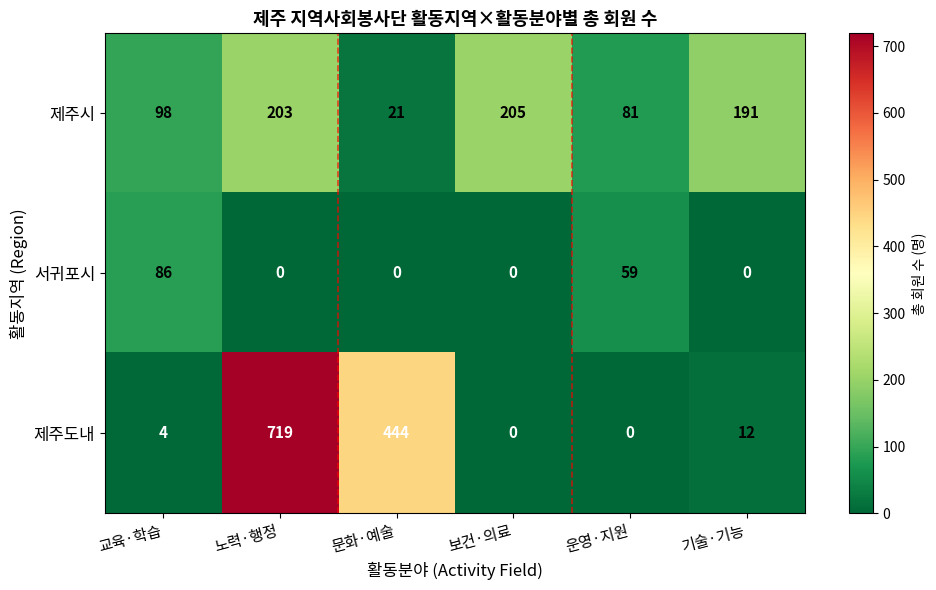

List the series in order of their peak value, lowest first.

서귀포시, 제주시, 제주도내